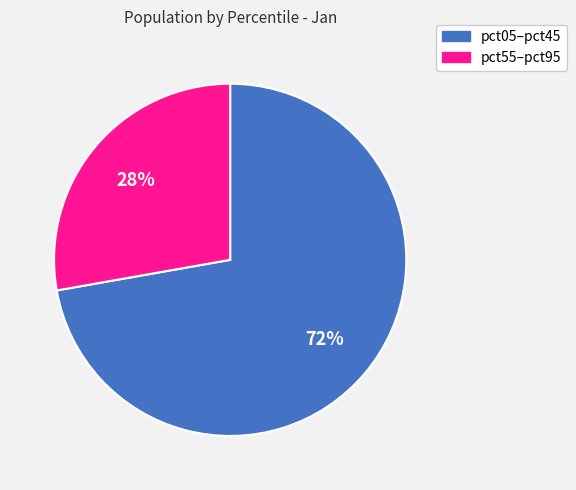

To the nearest percent, what is the average slice percentage?

50%